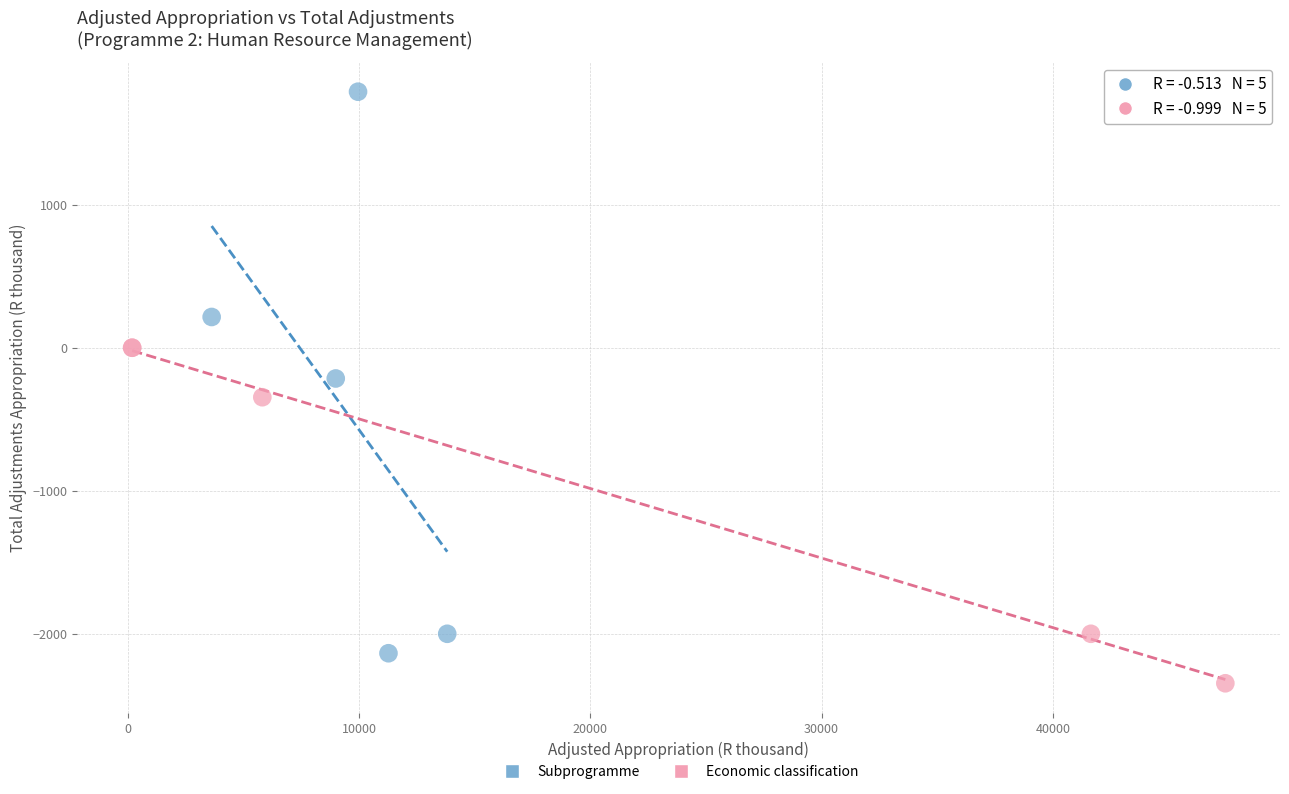

Which series has the largest Y range (max minus min)?

Subprogramme